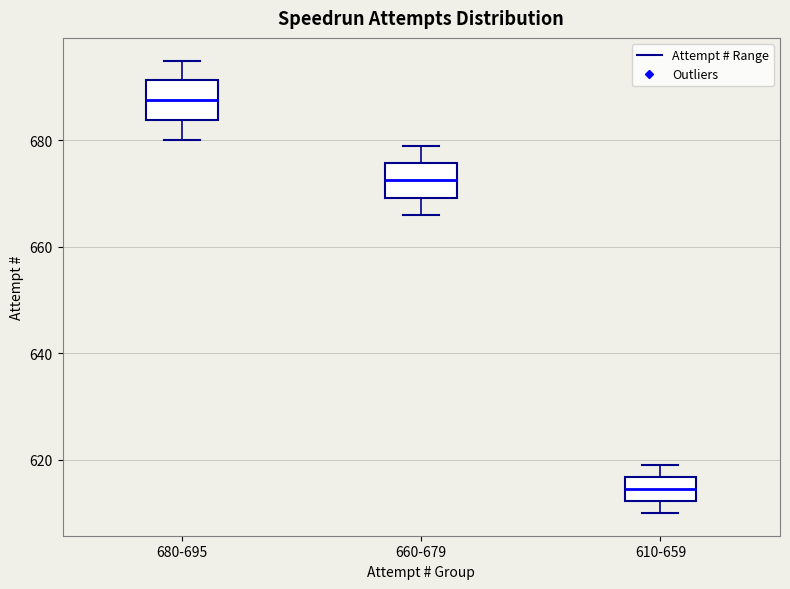

Reading left to right, transcribe this box plot: for each box, give where its median line is, the range the box spans, and where its two whiskers end, as read against the y-axis. The values are not printed on the chart, so give them approximately, as read against the axis.

680-695: median 688, box 684 to 692, whiskers 680 to 696
660-679: median 672, box 670 to 676, whiskers 666 to 680
610-659: median 614, box 612 to 616, whiskers 610 to 620